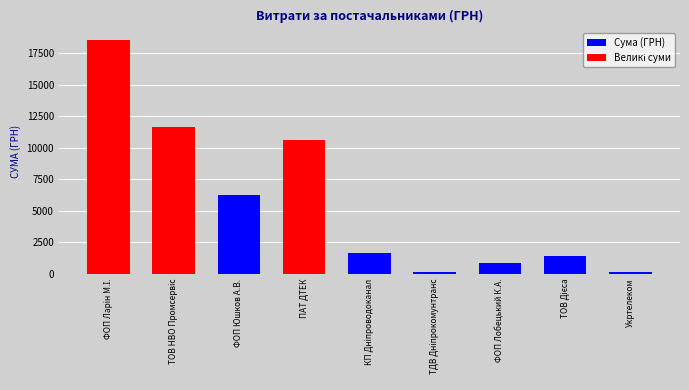

What is the change in value from ПАТ ДТЕК to ФОП Лобецький К.А.?

-9814.7